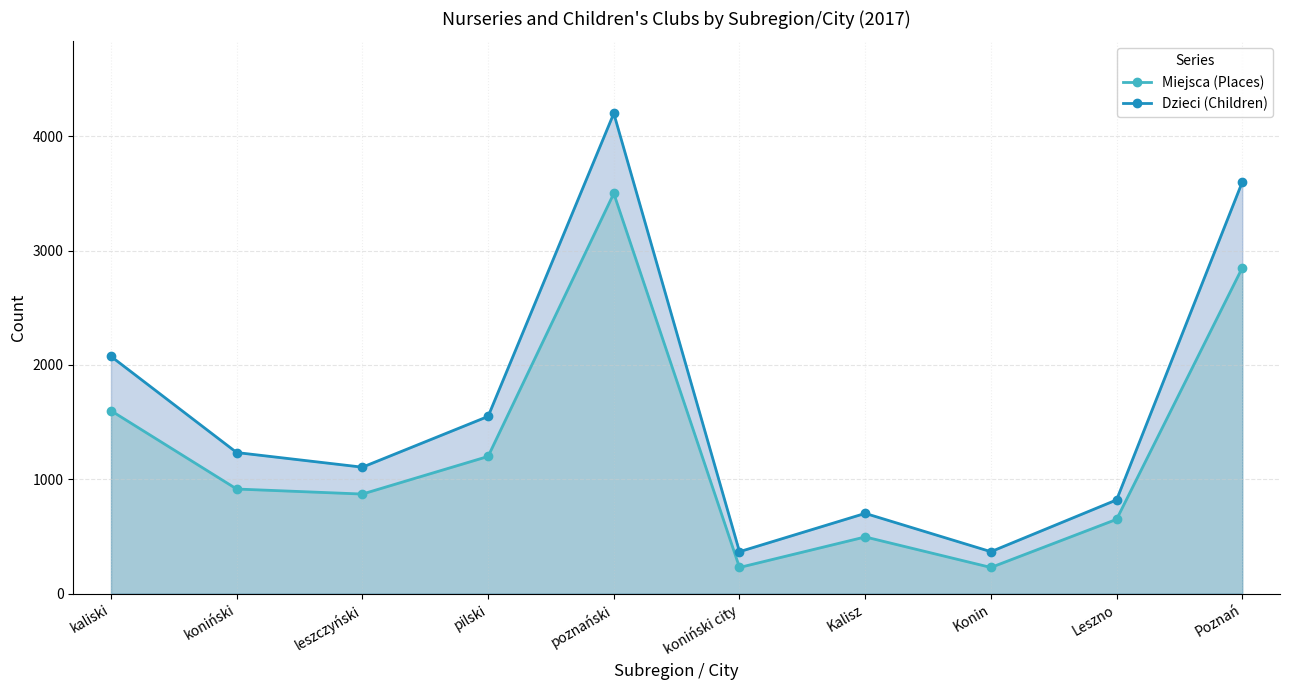

Rank the series by their maximum value, from highest to lowest.

Dzieci (Children), Miejsca (Places)